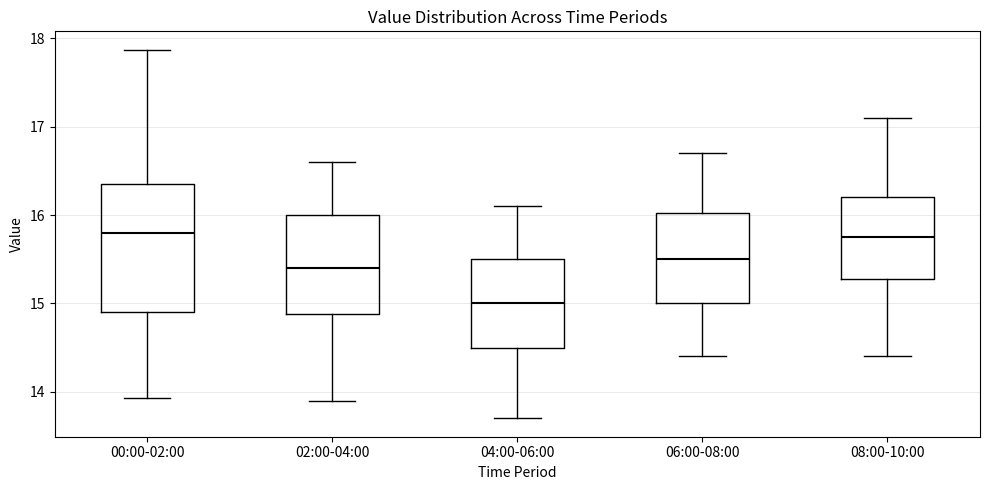

Which box is the tallest, from its lower edge to its upper edge?

00:00-02:00